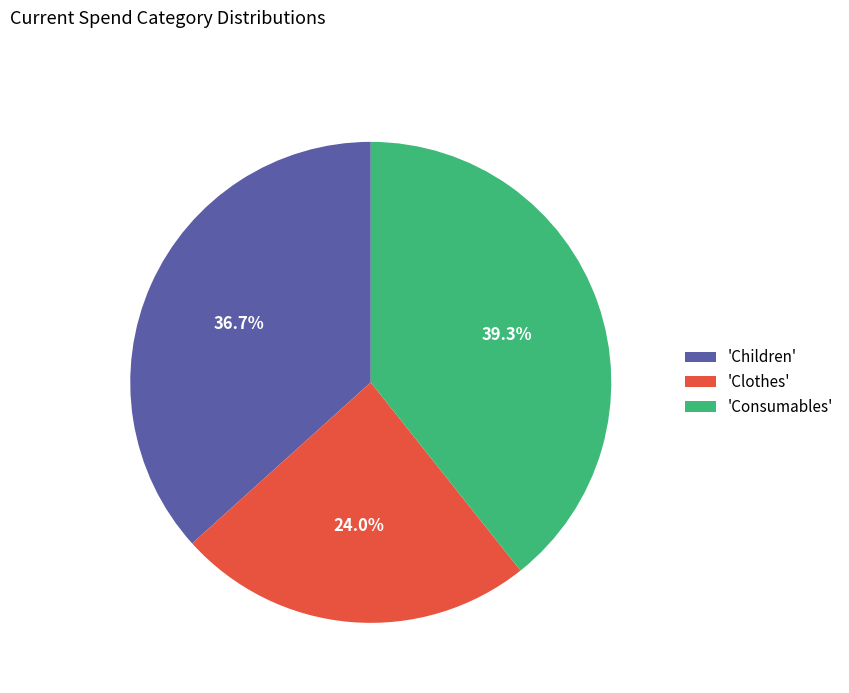

Rank the categories by value from lowest to highest.

'Clothes', 'Children', 'Consumables'